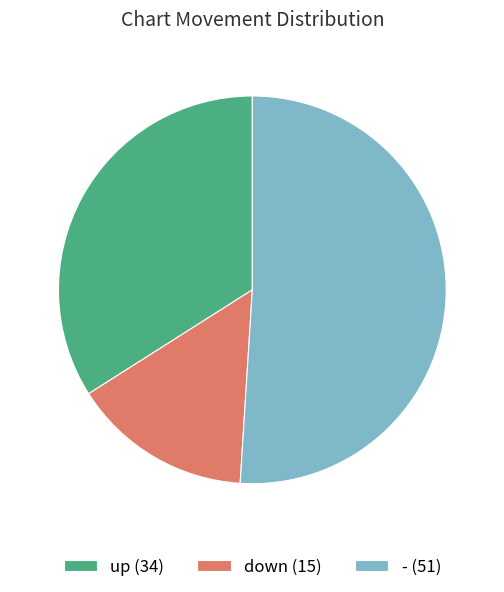

True or false: down accounts for 23% of the total.

False